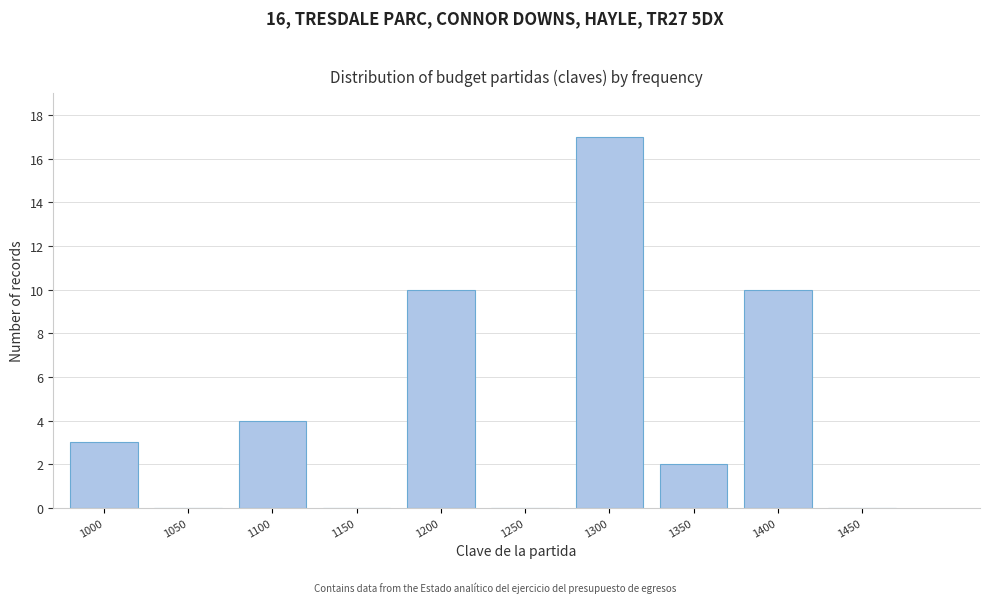

Reading left to right, what are all the values shown in this chart?

1000=3	1050=0	1100=4	1150=0	1200=10	1250=0	1300=17	1350=2	1400=10	1450=0